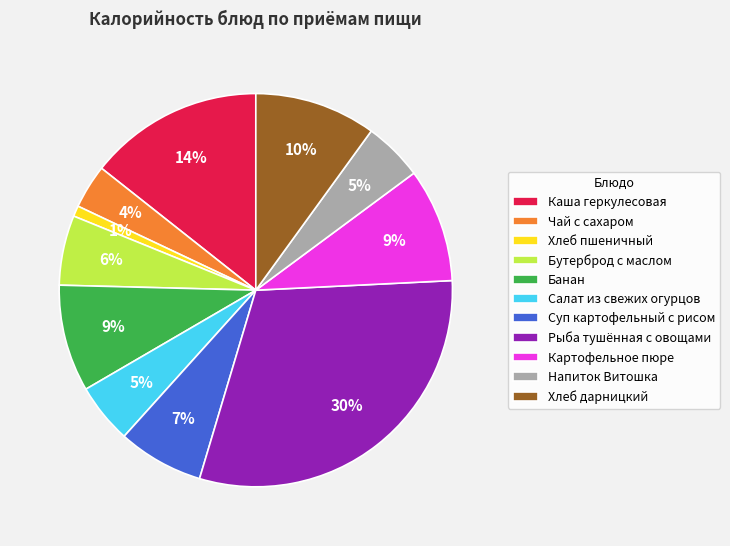

True or false: Бутерброд с маслом accounts for 6% of the total.

True